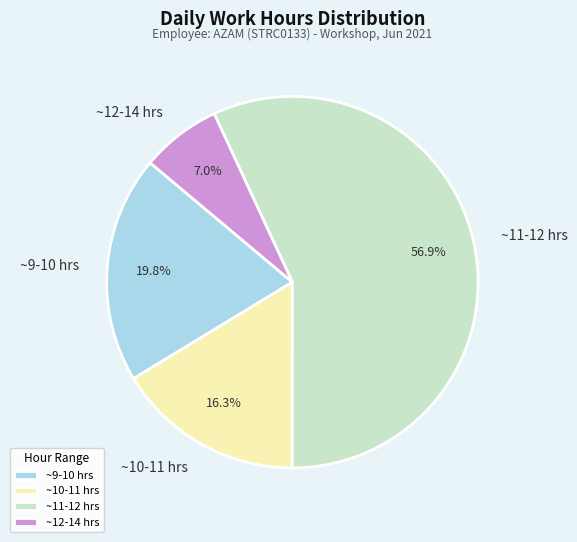

Between ~11-12 hrs and ~12-14 hrs, which is larger?

~11-12 hrs